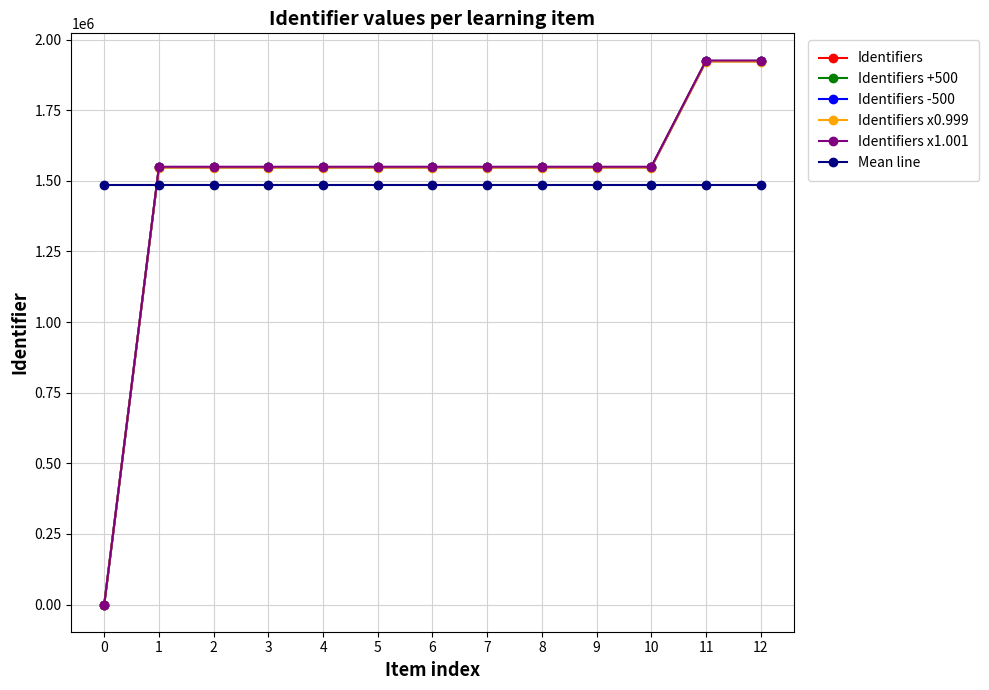

How many values in the Identifiers series are below 1548429?

6